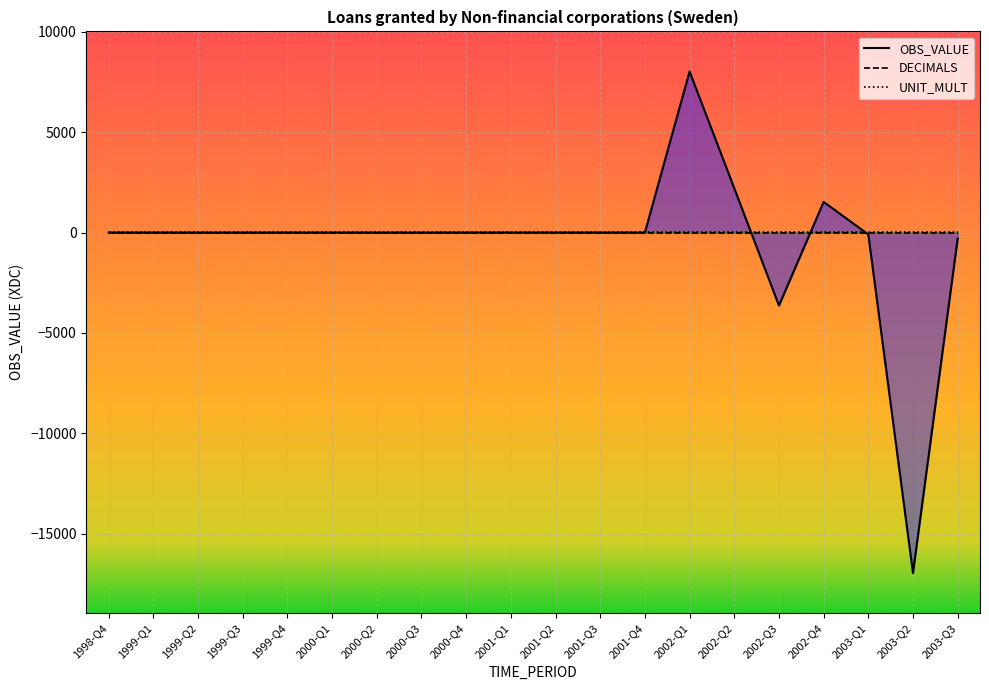

Reading left to right, what are all the values shown in this chart?

OBS_VALUE: 1	1	0	0	1	1	0	0	1	2	2	1	2	8020	2211	-3636	1527	-91	-16955	-300
DECIMALS: 2	2	2	2	2	2	2	2	2	2	2	2	2	2	2	2	2	2	2	2
UNIT_MULT: 6	6	6	6	6	6	6	6	6	6	6	6	6	6	6	6	6	6	6	6